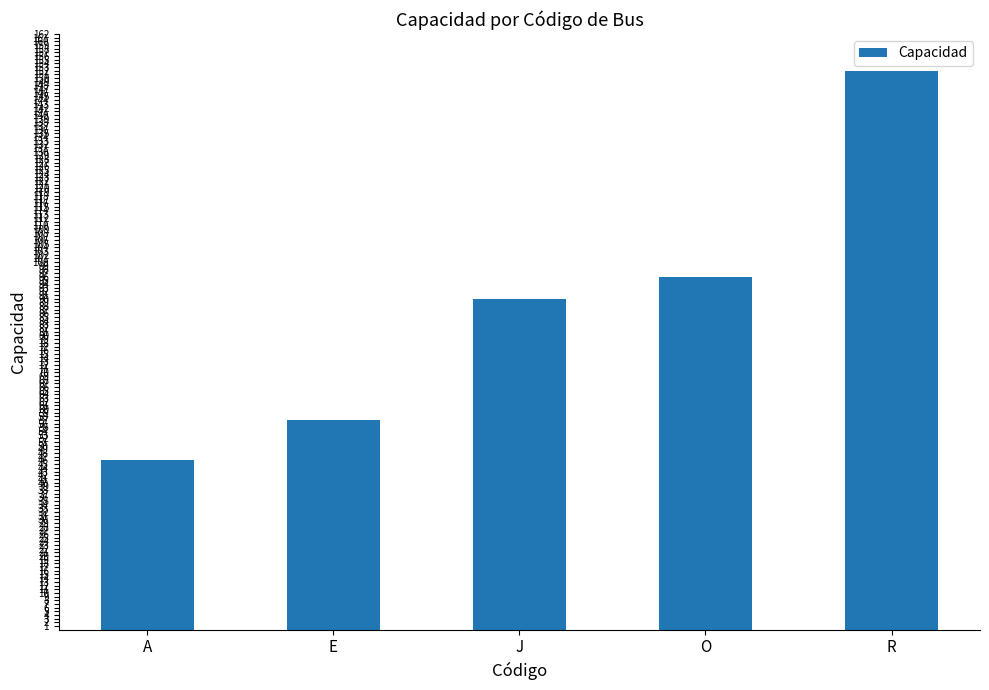

What is the smallest value displayed?

46